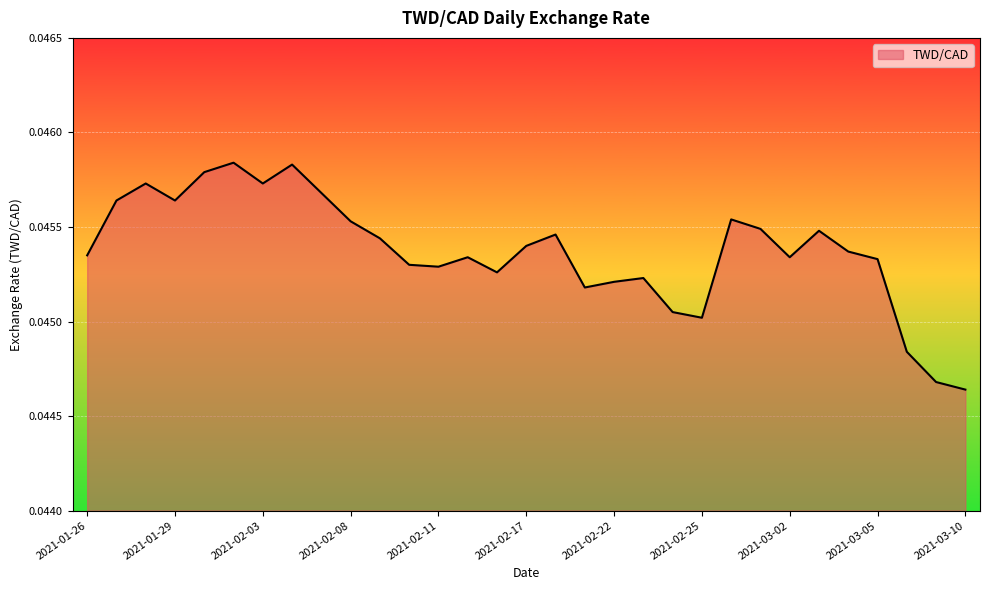

What is the label of the 15th point from the right?

2021-02-18